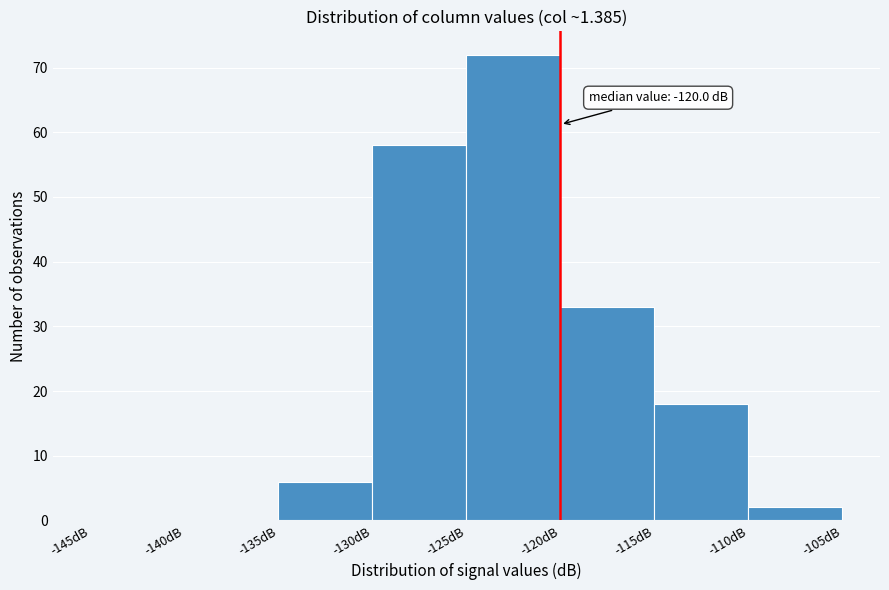

Over which range of the x-axis is the bar tallest?

-125 to -120